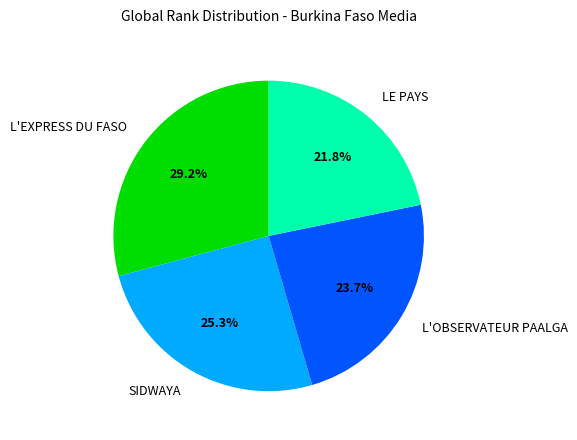

To the nearest percent, what is the difference between the L'OBSERVATEUR PAALGA and SIDWAYA slice percentages?

2%